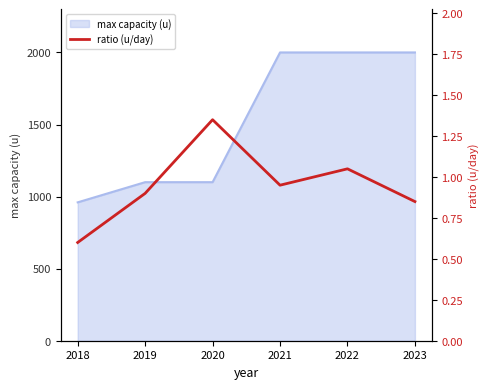

How many points are higher than both their immediate neighbors (excluding endpoints)?

2